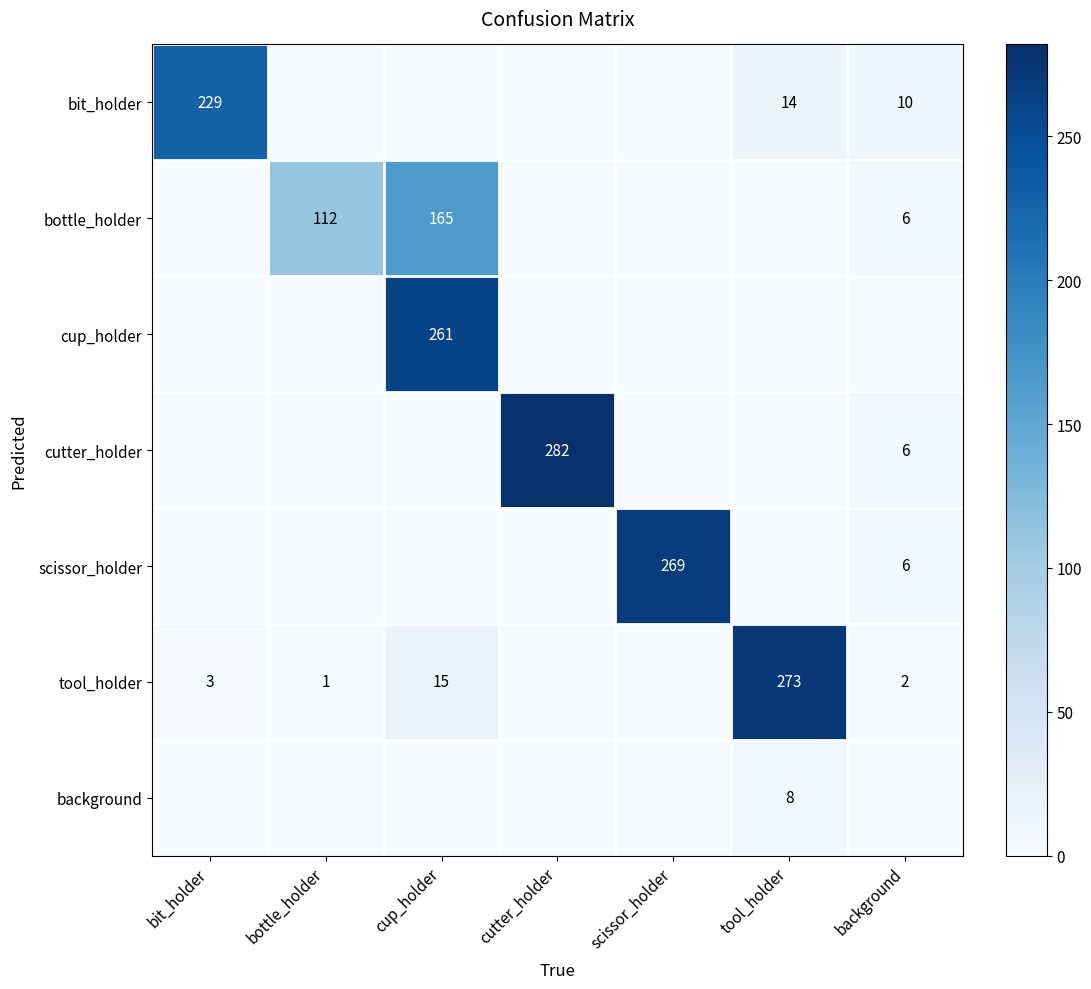

What is the maximum value shown in the chart?

282